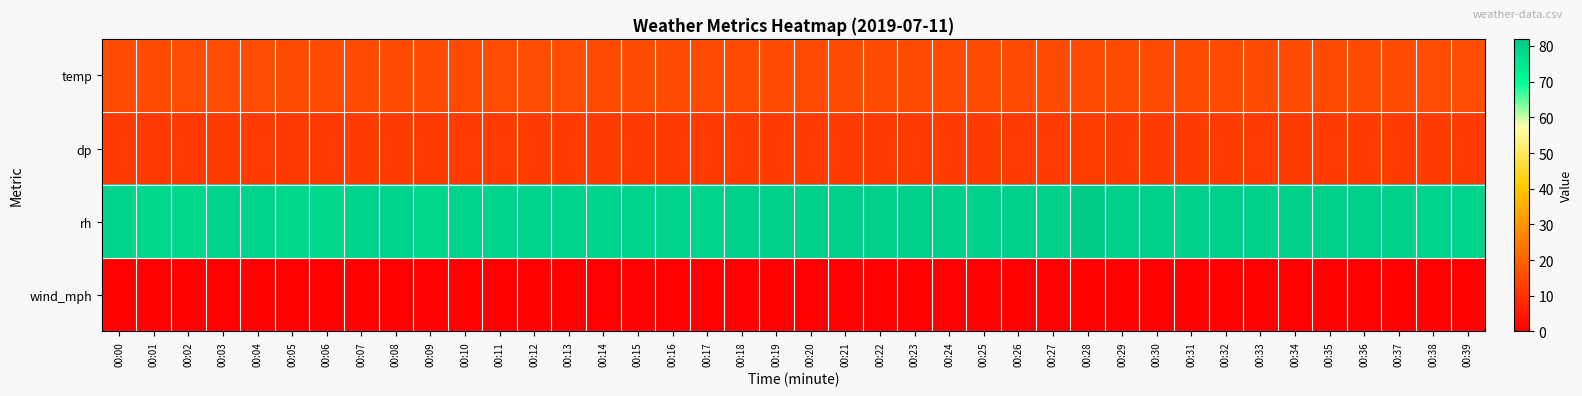

What is the total value across all series at 00:28?

109.5